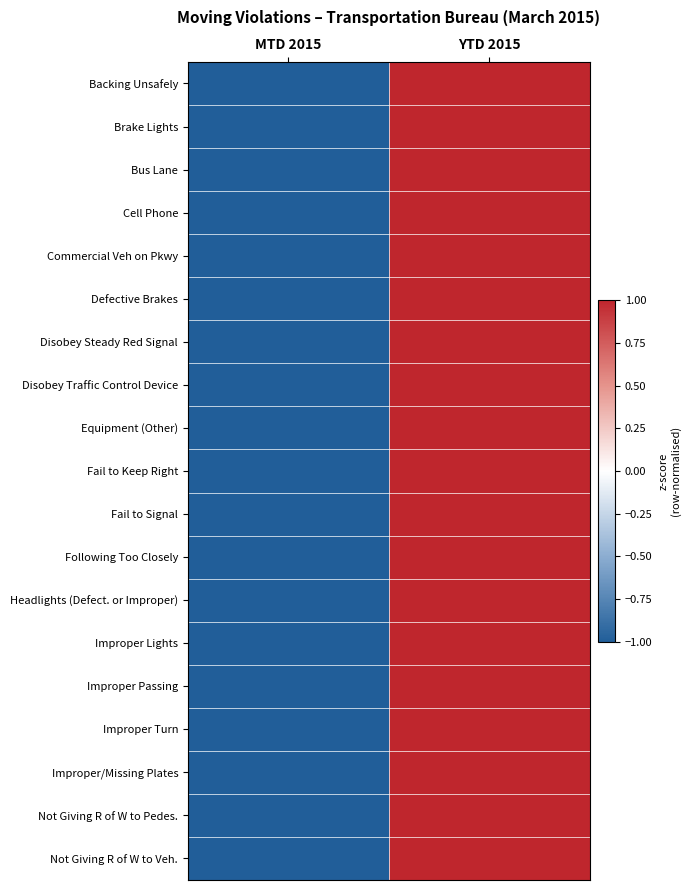

List the series in order of their peak value, highest first.

Backing Unsafely, Brake Lights, Bus Lane, Cell Phone, Commercial Veh on Pkwy, Defective Brakes, Disobey Steady Red Signal, Disobey Traffic Control Device, Equipment (Other), Fail to Keep Right, Fail to Signal, Following Too Closely, Headlights (Defect. or Improper), Improper Lights, Improper Passing, Improper Turn, Improper/Missing Plates, Not Giving R of W to Pedes., Not Giving R of W to Veh.